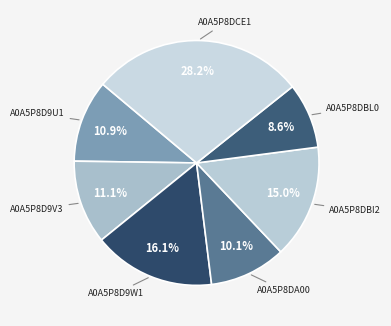

Does A0A5P8DBI2 account for over 50% of the chart?

No